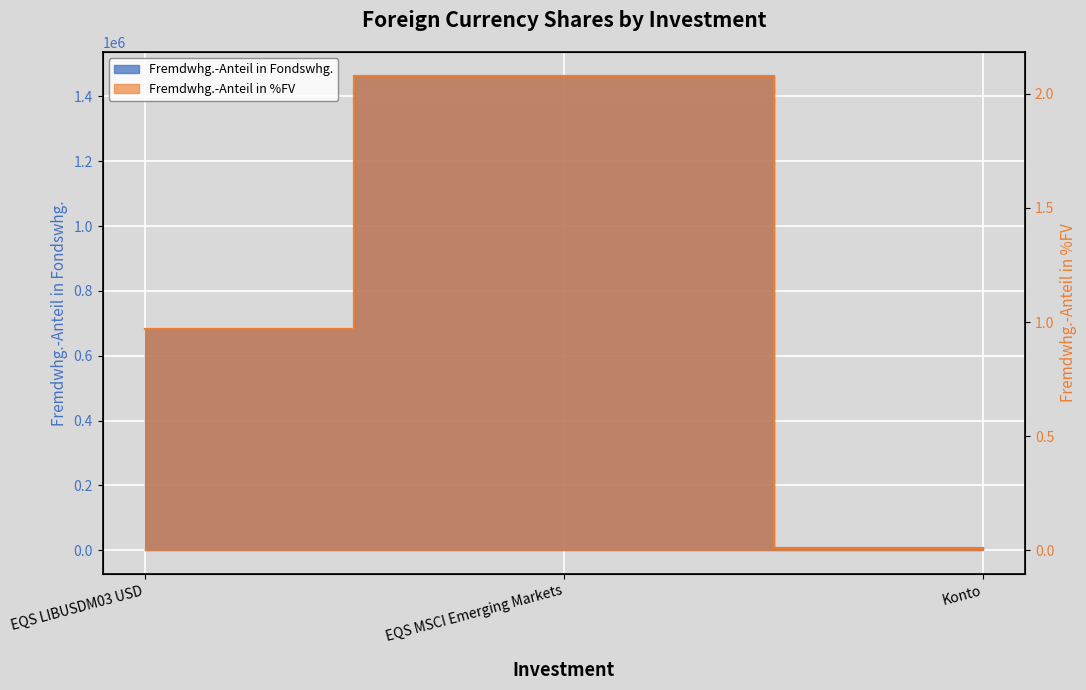

Is it true that Fremdwhg.-Anteil in Fondswhg. equals 1.0 at EQS LIBUSDM03 USD?

True